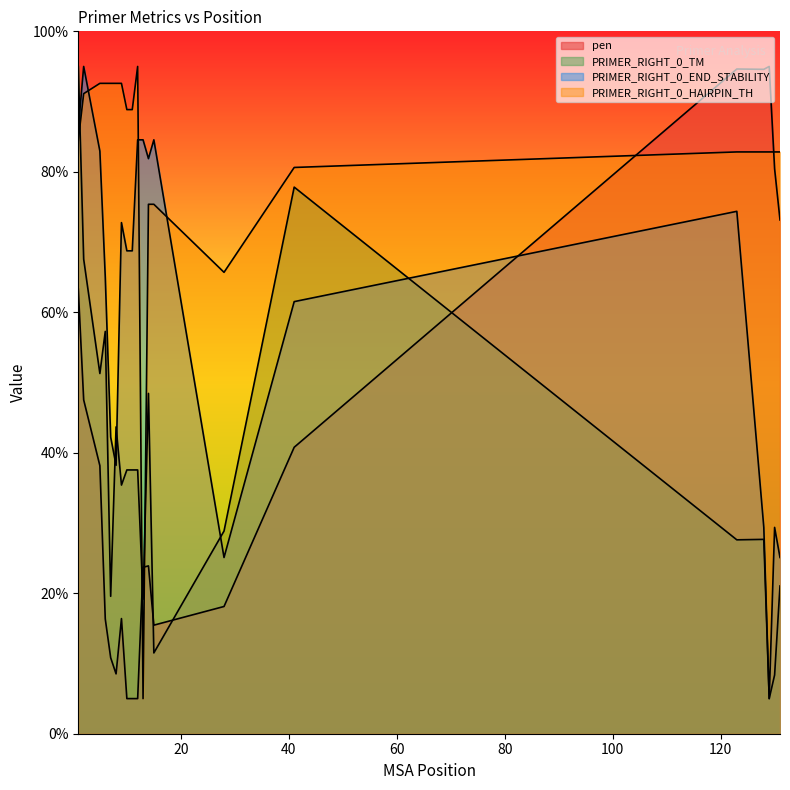

The PRIMER_RIGHT_0_TM series shows 13.4 at 131. True or false?

False